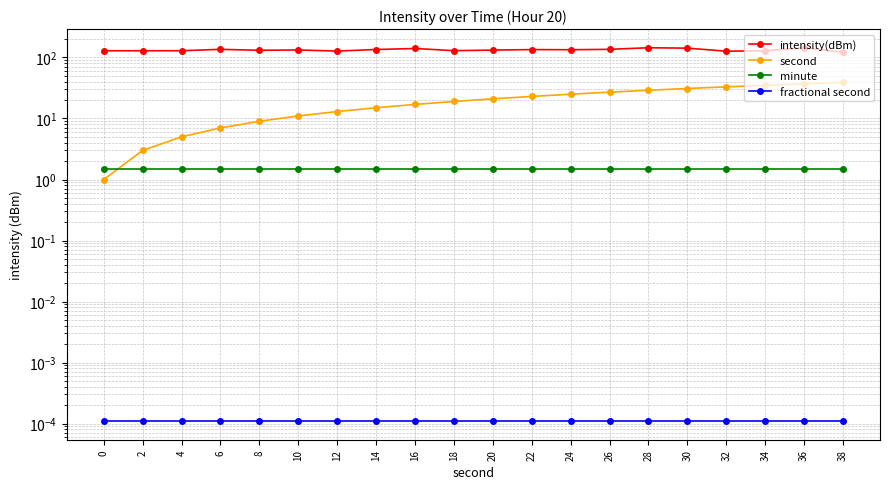

What is the maximum value shown in the chart?

144.3